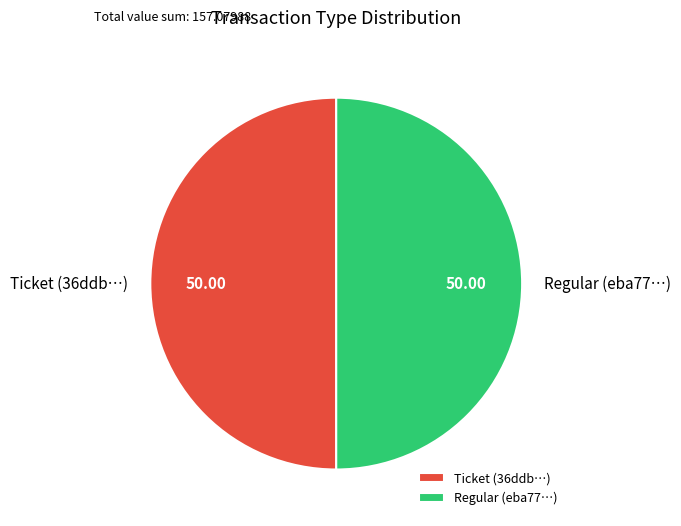

Count the number of slices in the pie.

2